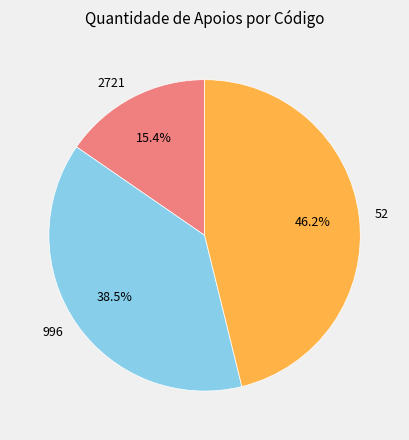

How many slices are in this pie chart?

3